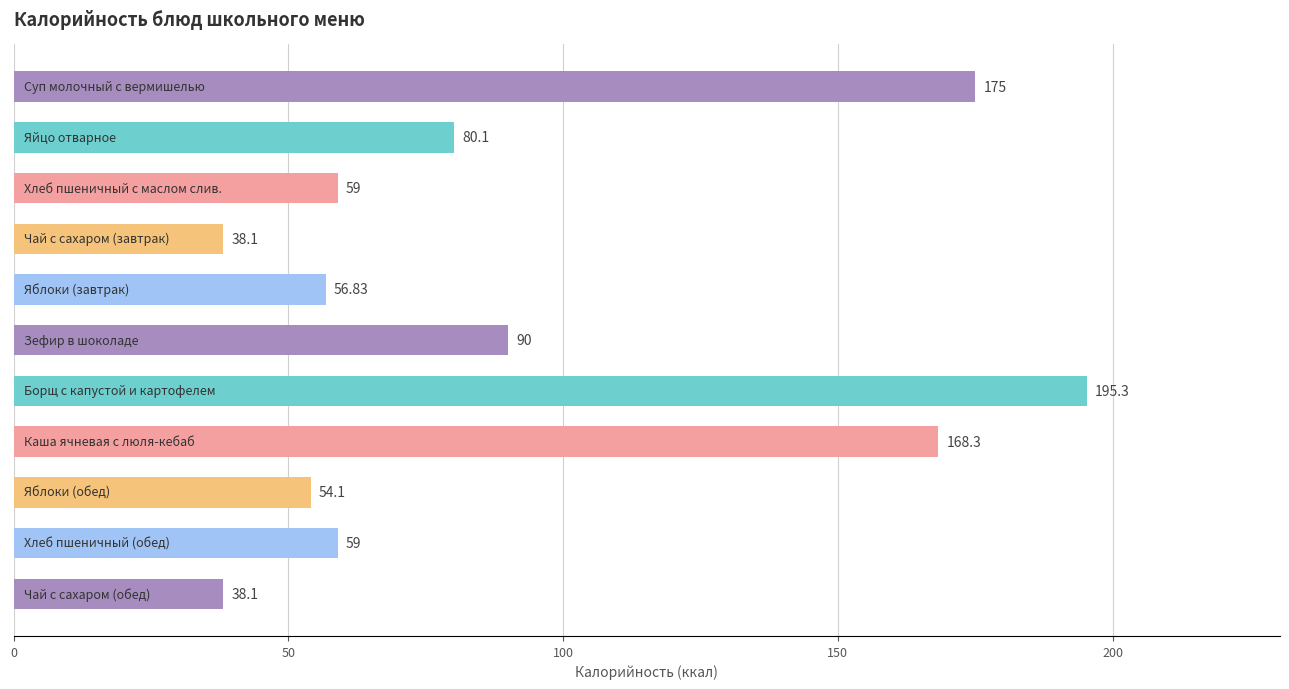

What is the difference between the maximum and minimum values?

157.2